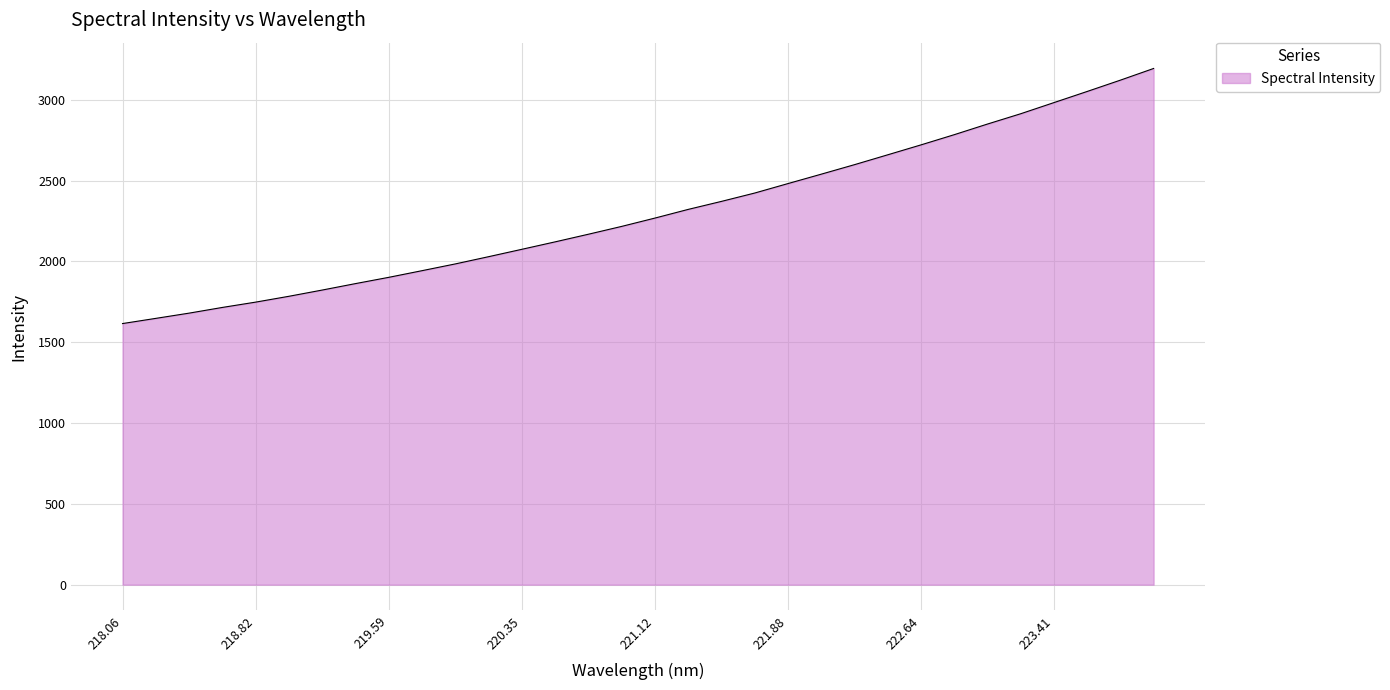

What is the smallest value displayed?

1615.1